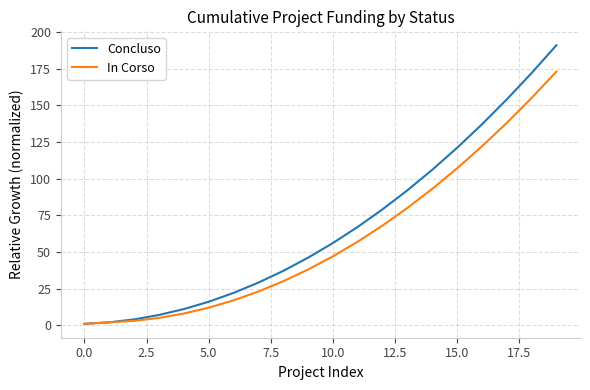

Which series has the widest spread of values?

Concluso